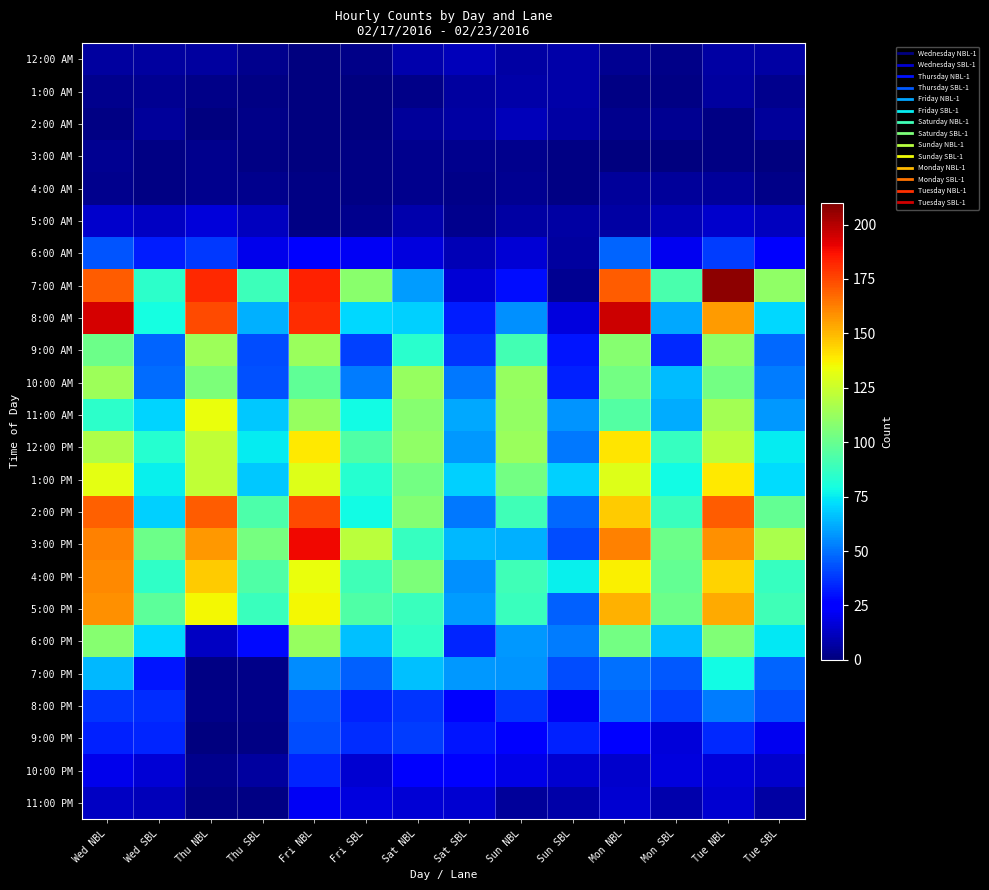

What is the spread (max minus min) of values at Mon NBL?

196